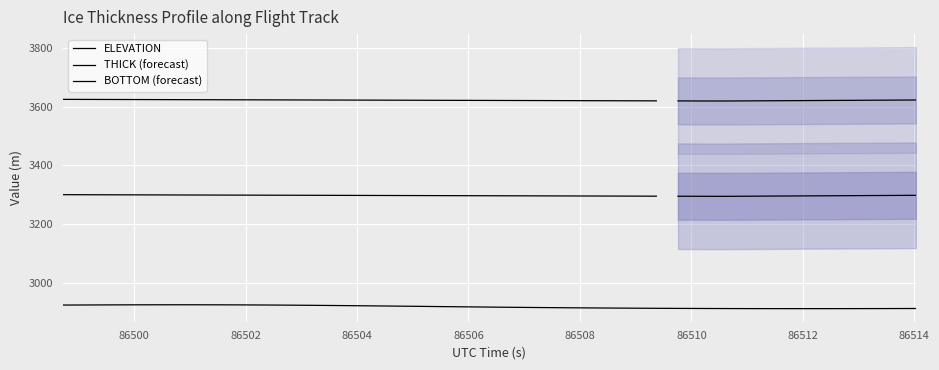

In ELEVATION, how many points are lower than both neighbors (excluding endpoints)?

1